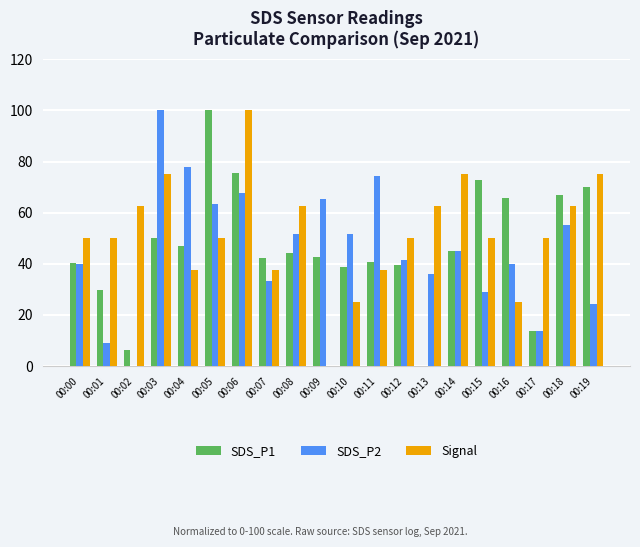

What is the sum of the Signal values at 00:10 and 00:07?

62.5